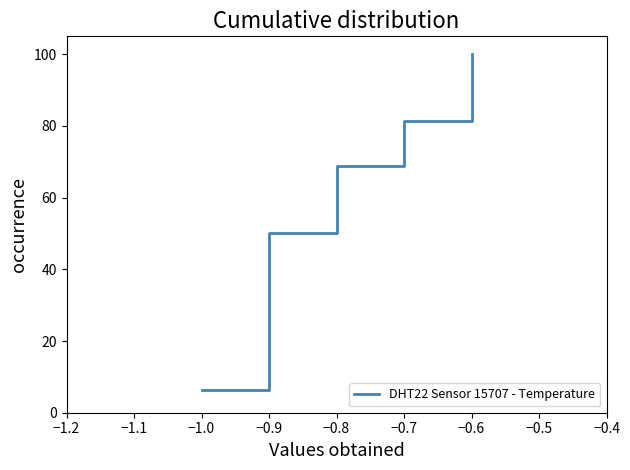

How many values exceed 56?

8